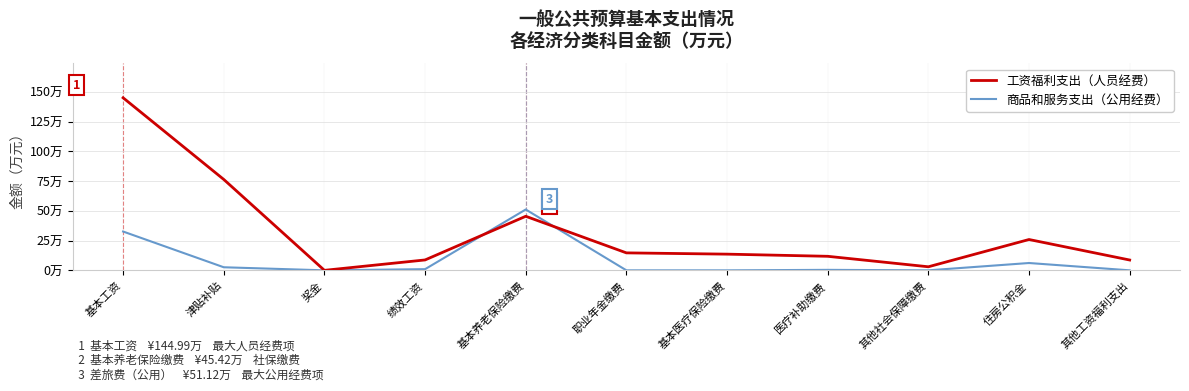

True or false: 工资福利支出（人员经费） has a value of 13.6 at 基本医疗保险缴费.

True